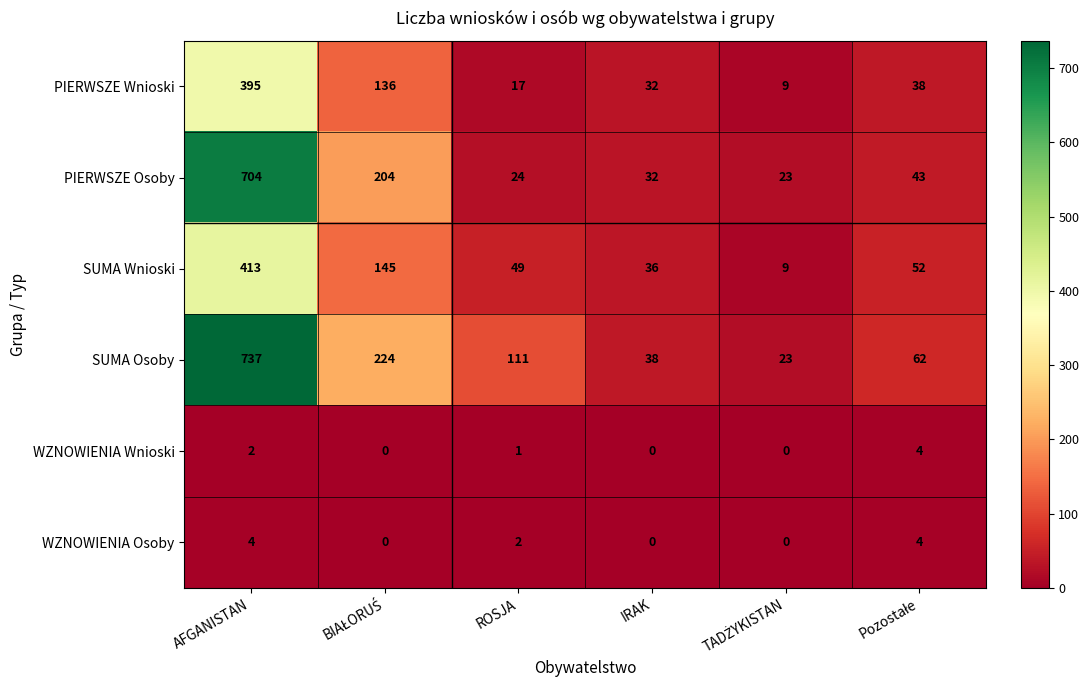

Is it true that SUMA Wnioski equals 31 at ROSJA?

False